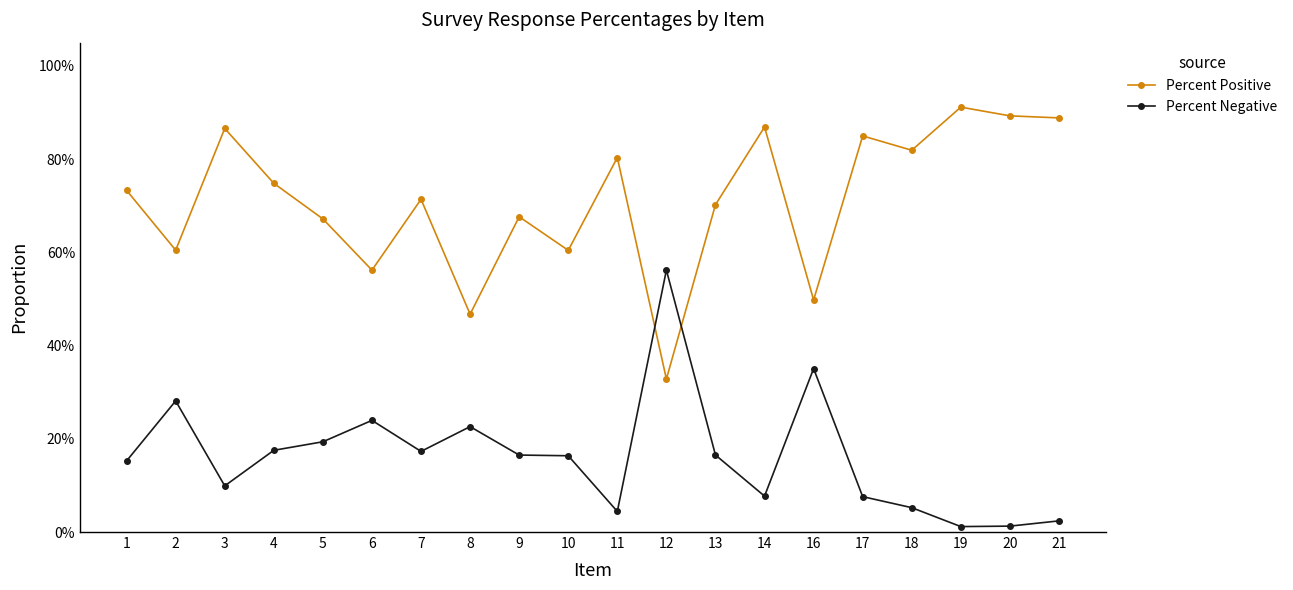

Which category has the highest value across all series?

19